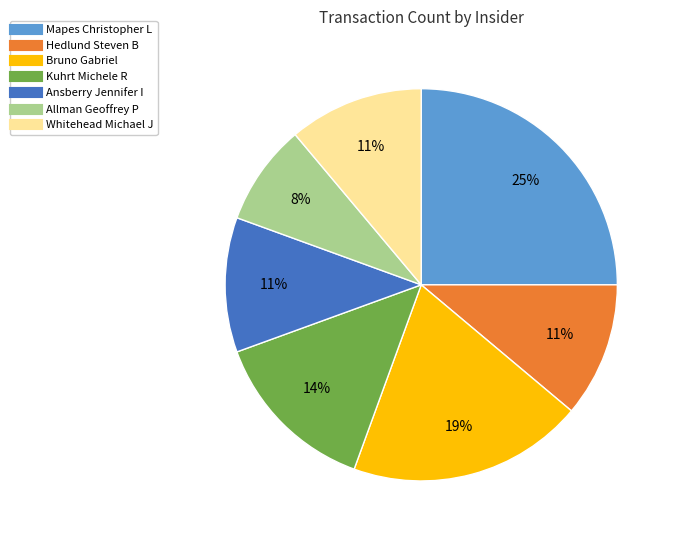

To the nearest percent, what percentage of the pie is Hedlund Steven B?

11%